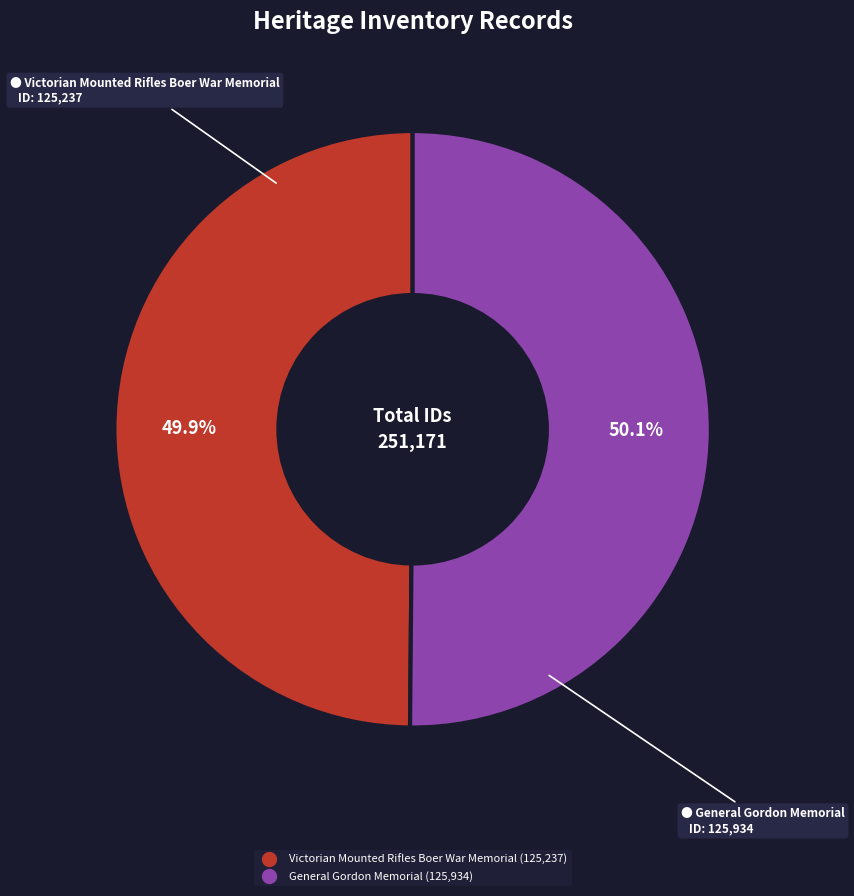

How many slices are in this pie chart?

2